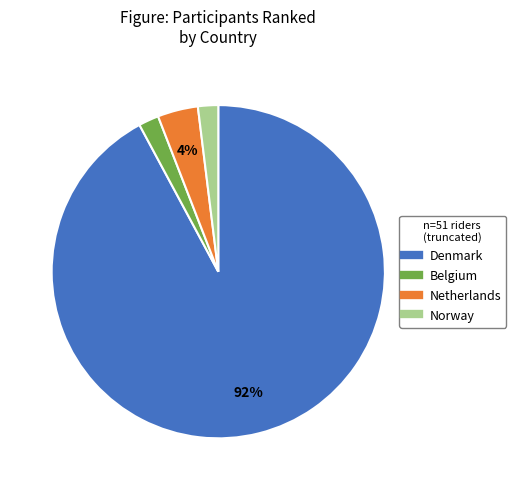

What is the largest slice in the pie chart?

Denmark